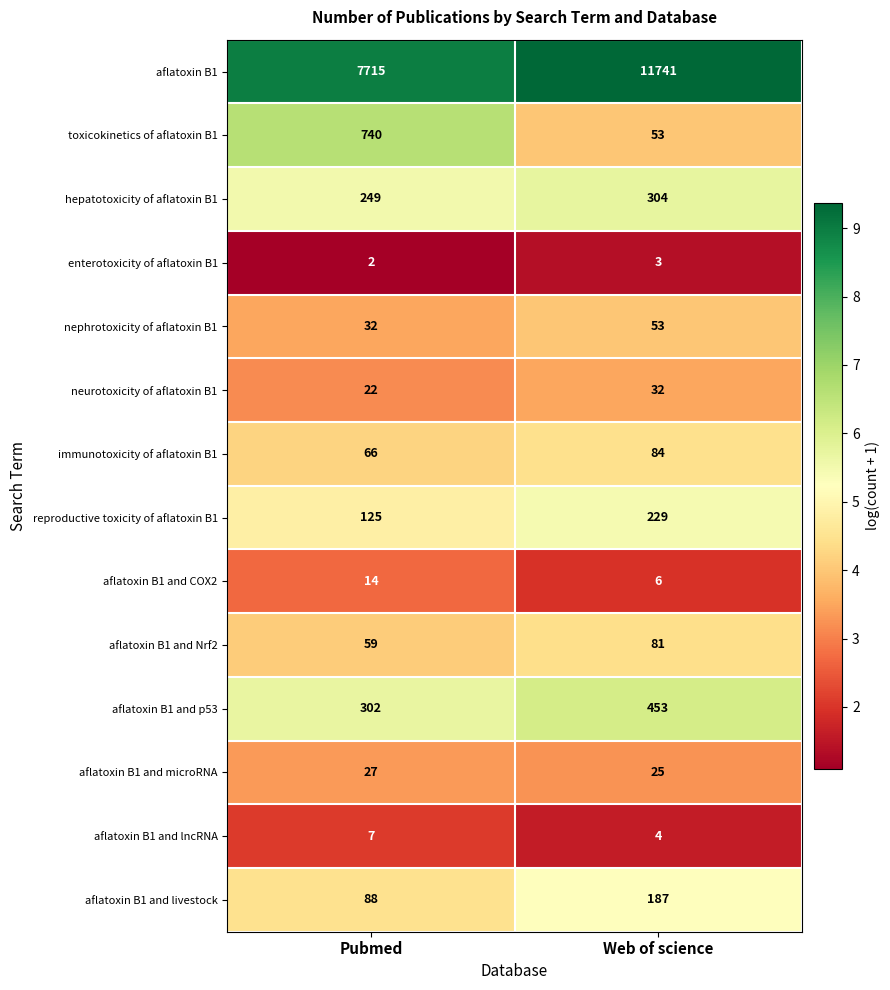

Rank the series at Pubmed from lowest to highest value.

enterotoxicity of aflatoxin B1, aflatoxin B1 and lncRNA, aflatoxin B1 and COX2, neurotoxicity of aflatoxin B1, aflatoxin B1 and microRNA, nephrotoxicity of aflatoxin B1, aflatoxin B1 and Nrf2, immunotoxicity of aflatoxin B1, aflatoxin B1 and livestock, reproductive toxicity of aflatoxin B1, hepatotoxicity of aflatoxin B1, aflatoxin B1 and p53, toxicokinetics of aflatoxin B1, aflatoxin B1